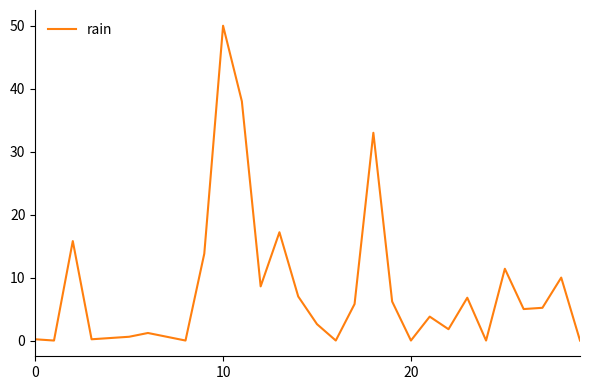

What is the greatest value displayed?

50.0